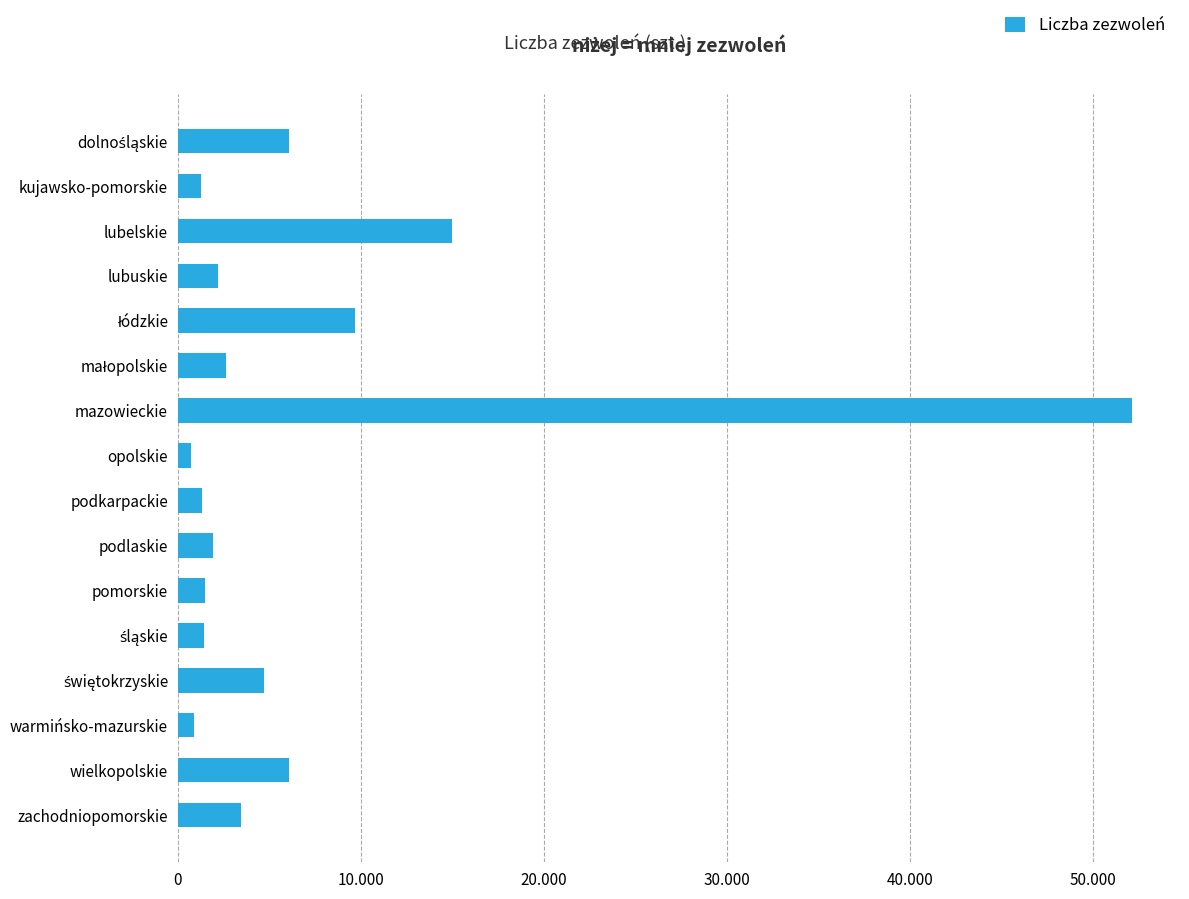

Does the chart contain any negative values?

No